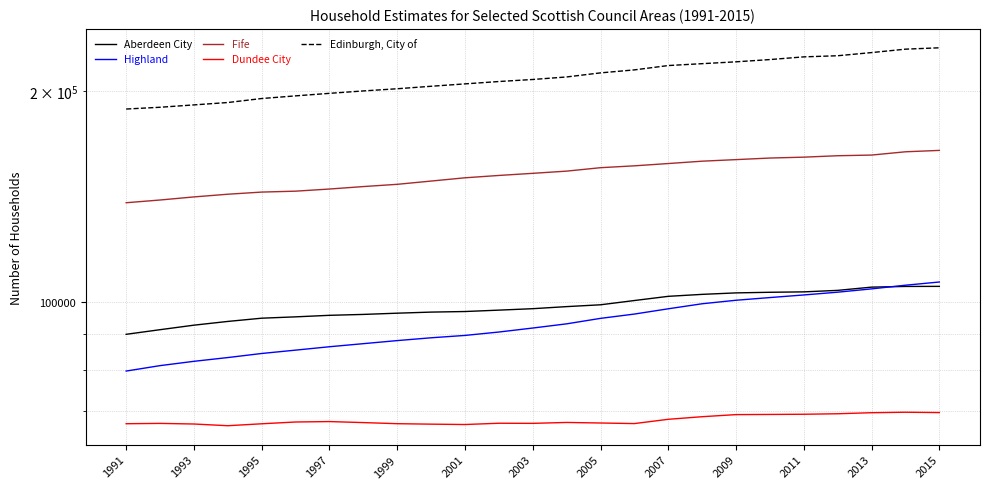

What is the sum of all Dundee City values?

1695346